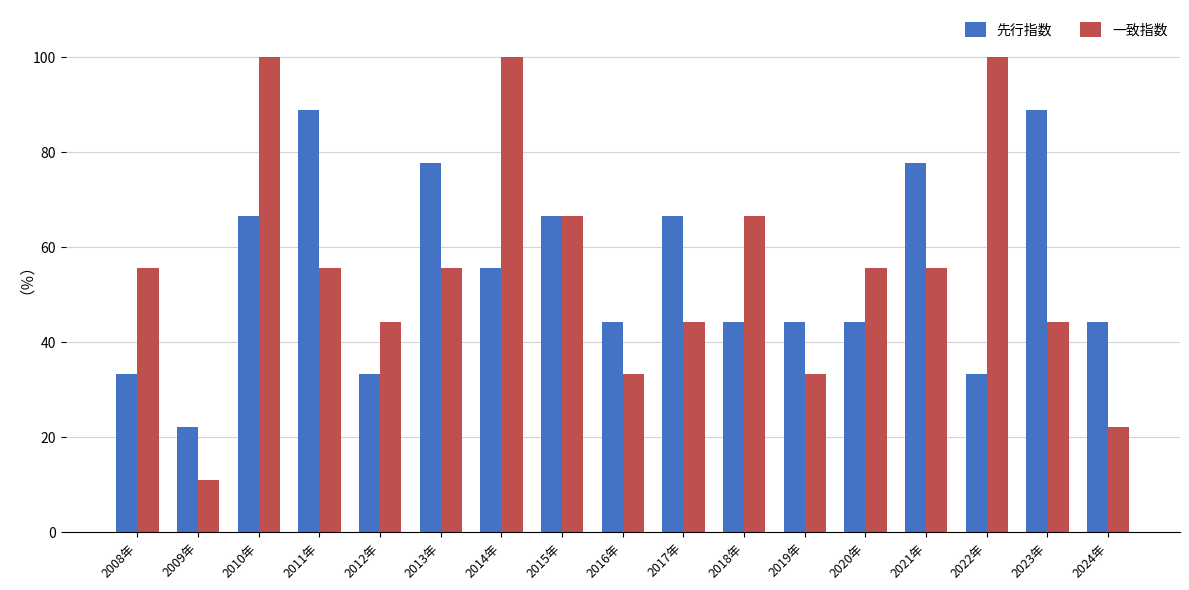

The 一致指数 series shows 34.8 at 2011年. True or false?

False